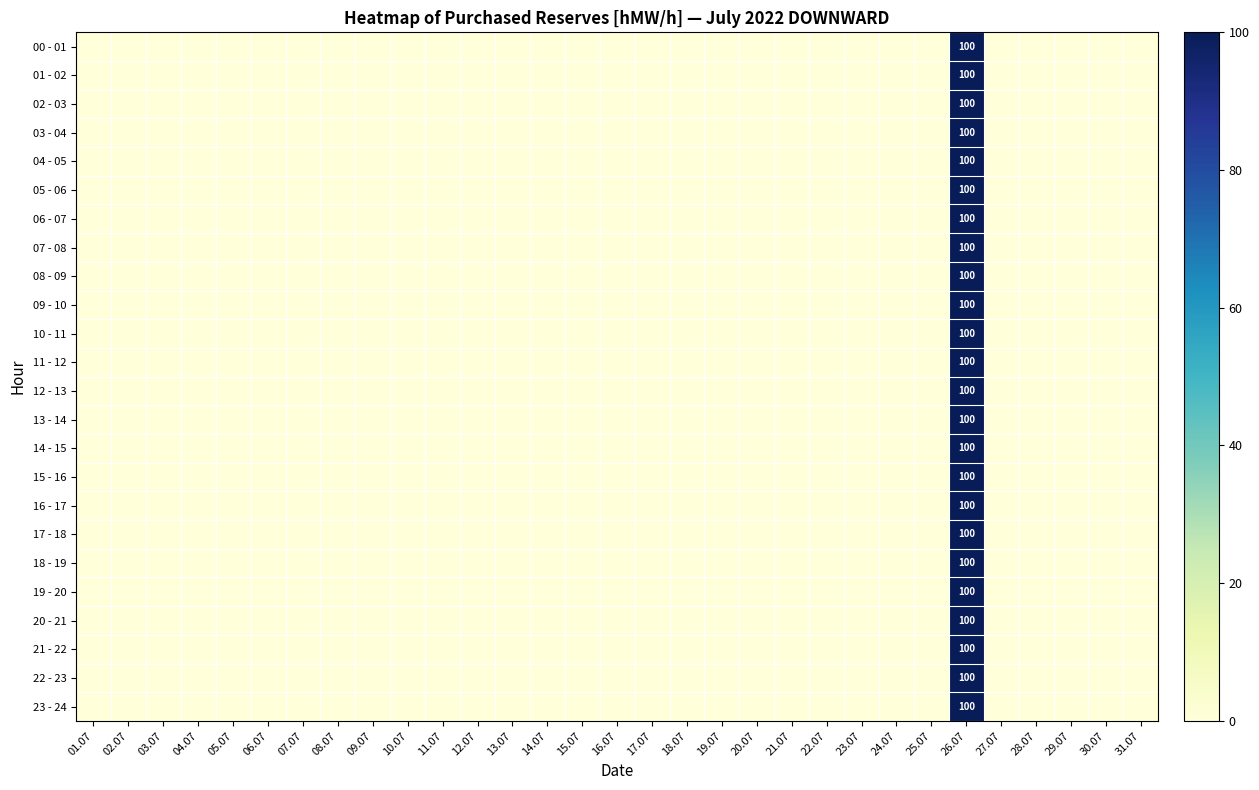

Which series has the largest range (max minus min)?

00 - 01